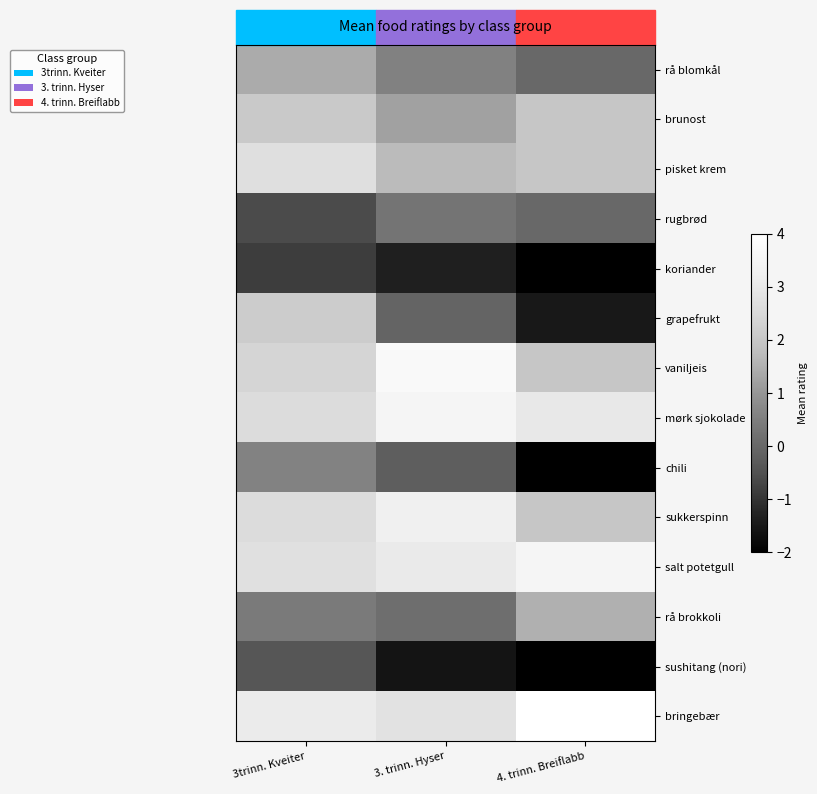

What is the total value across all series at 3trinn. Kveiter?

20.9